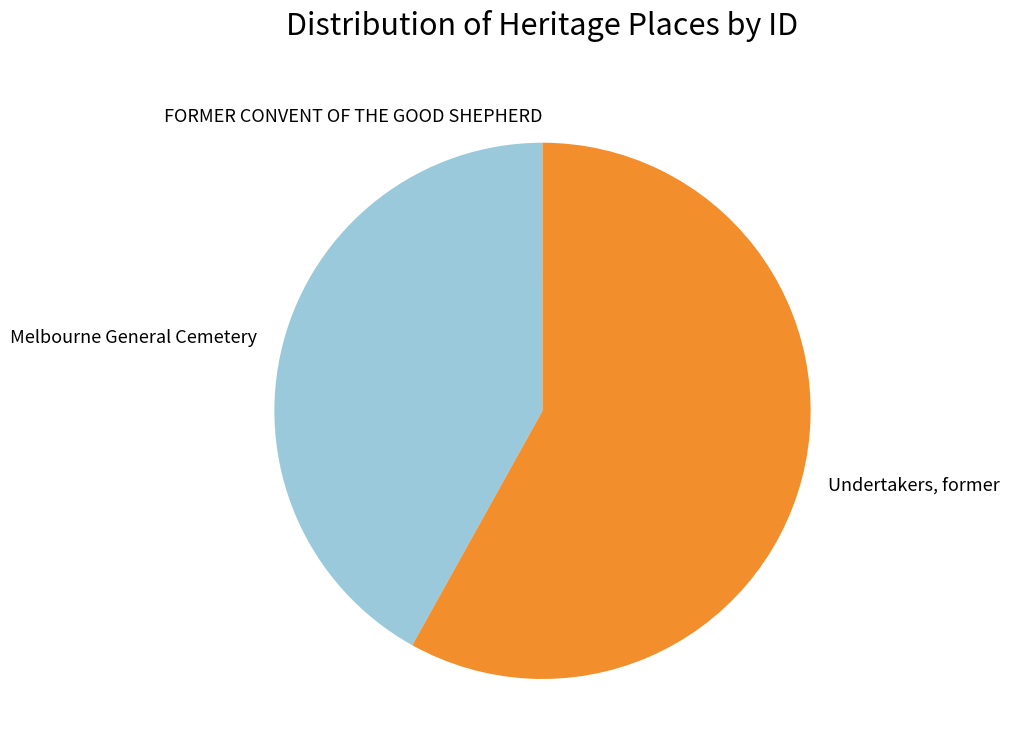

Which slice is the largest?

Undertakers, former